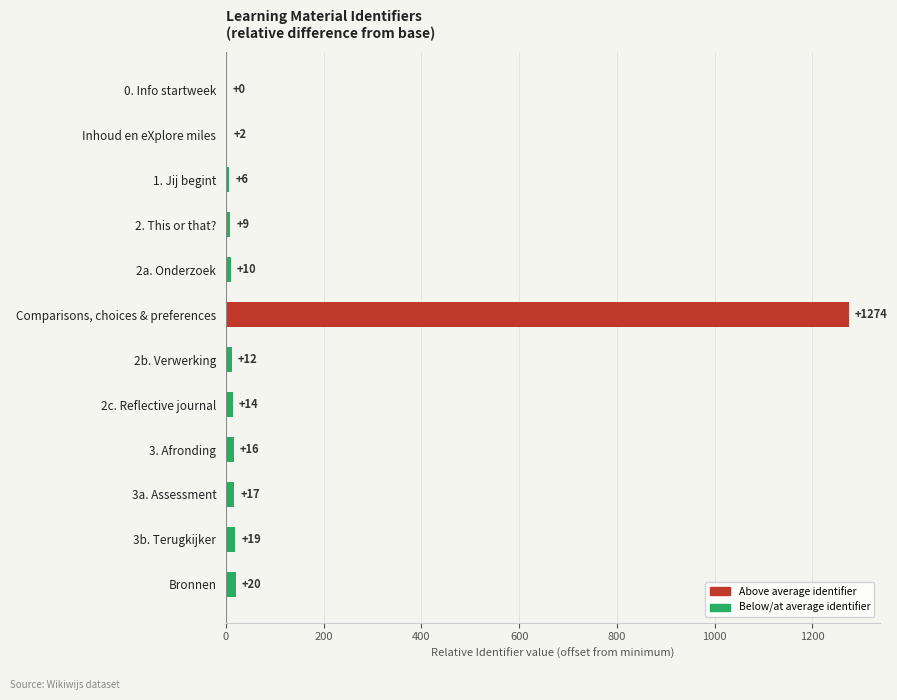

What is the sum of all values?

1399